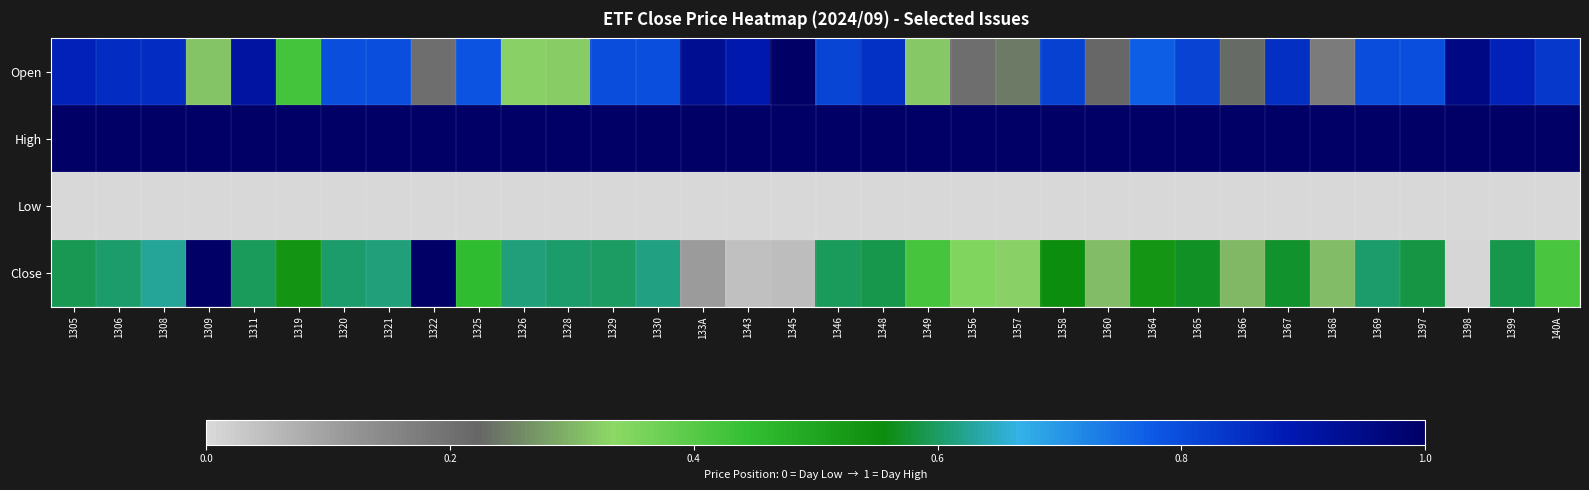

What is the total value across all series at 1365?

2.4